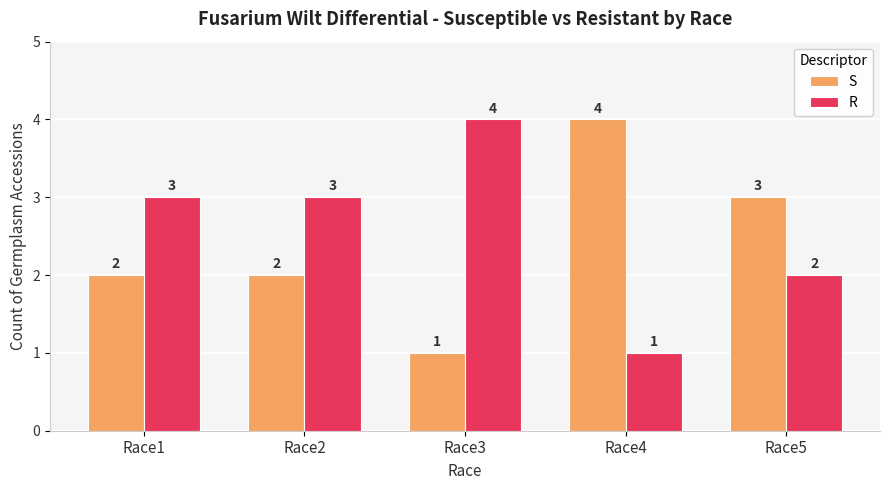

Is it true that S equals 0 at Race2?

False